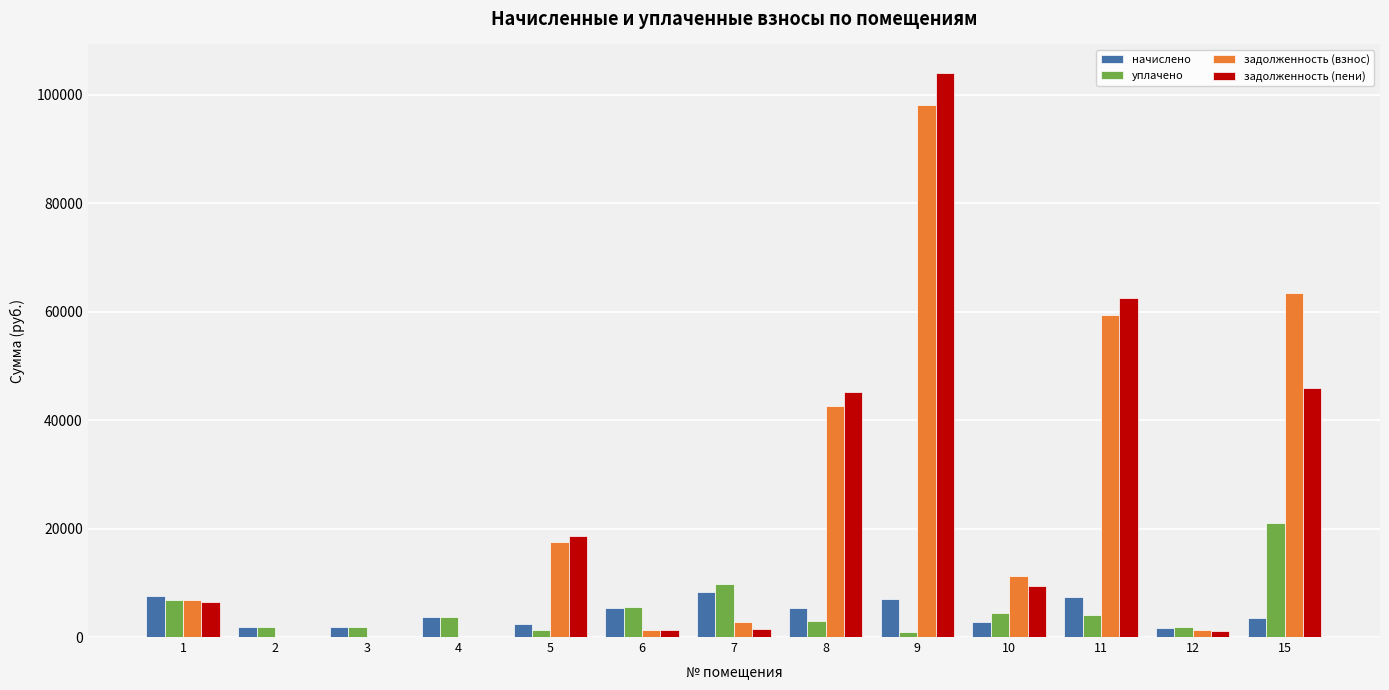

What is the maximum value for уплачено?

21095.8